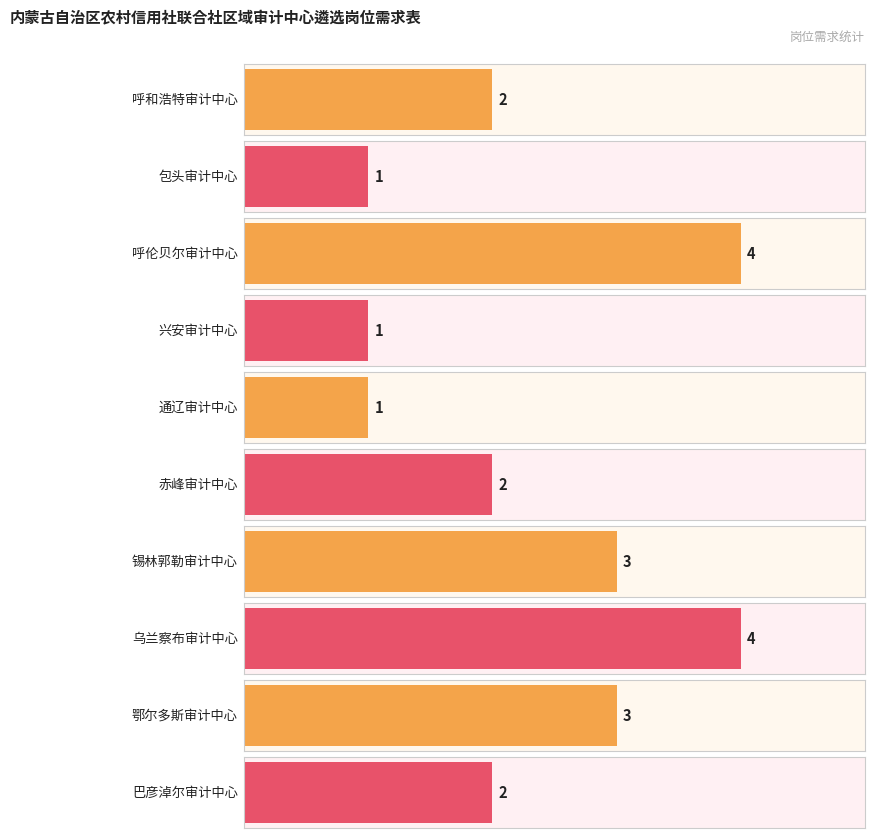

Rank the categories by value from lowest to highest.

包头审计中心, 兴安审计中心, 通辽审计中心, 呼和浩特审计中心, 赤峰审计中心, 巴彦淖尔审计中心, 锡林郭勒审计中心, 鄂尔多斯审计中心, 呼伦贝尔审计中心, 乌兰察布审计中心